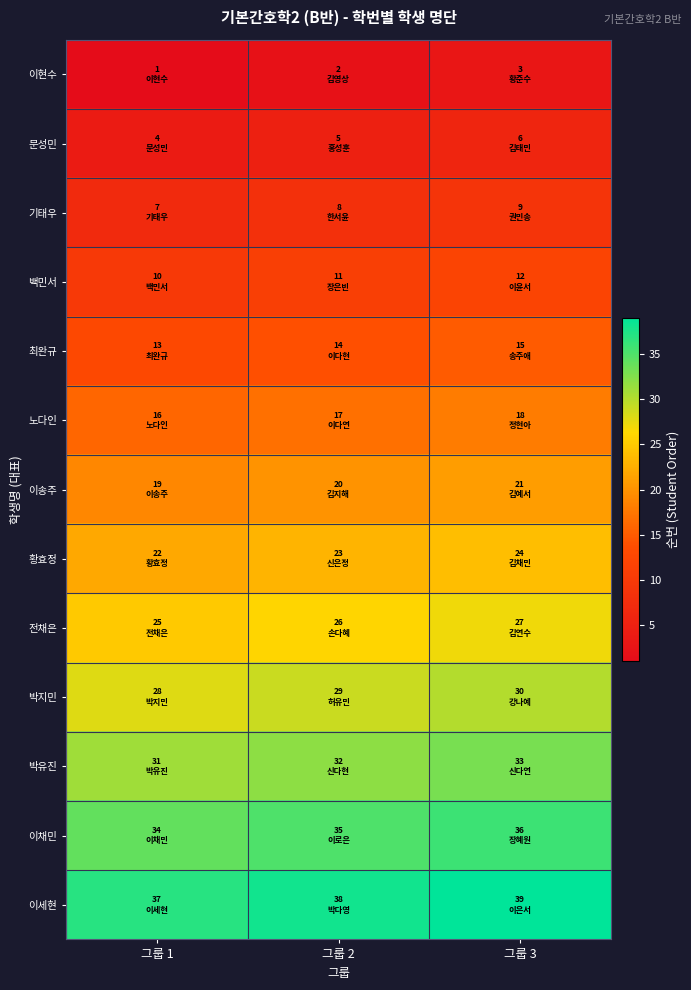

How many series are shown in this chart?

13